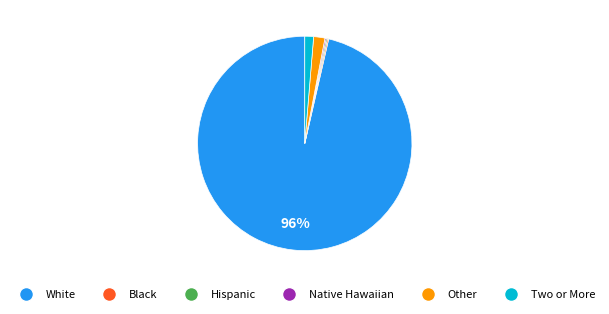

Does any single category account for the majority?

Yes